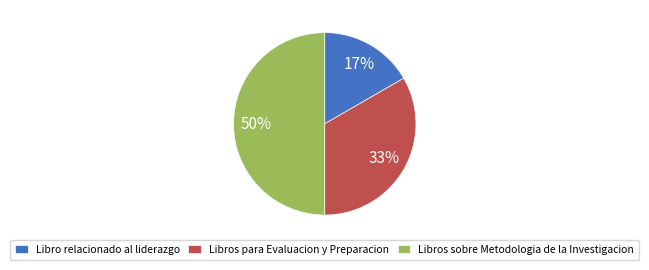

Approximately how many times larger is the value at Libro relacionado al liderazgo compared to Libros sobre Metodologia de la Investigacion?

0.3